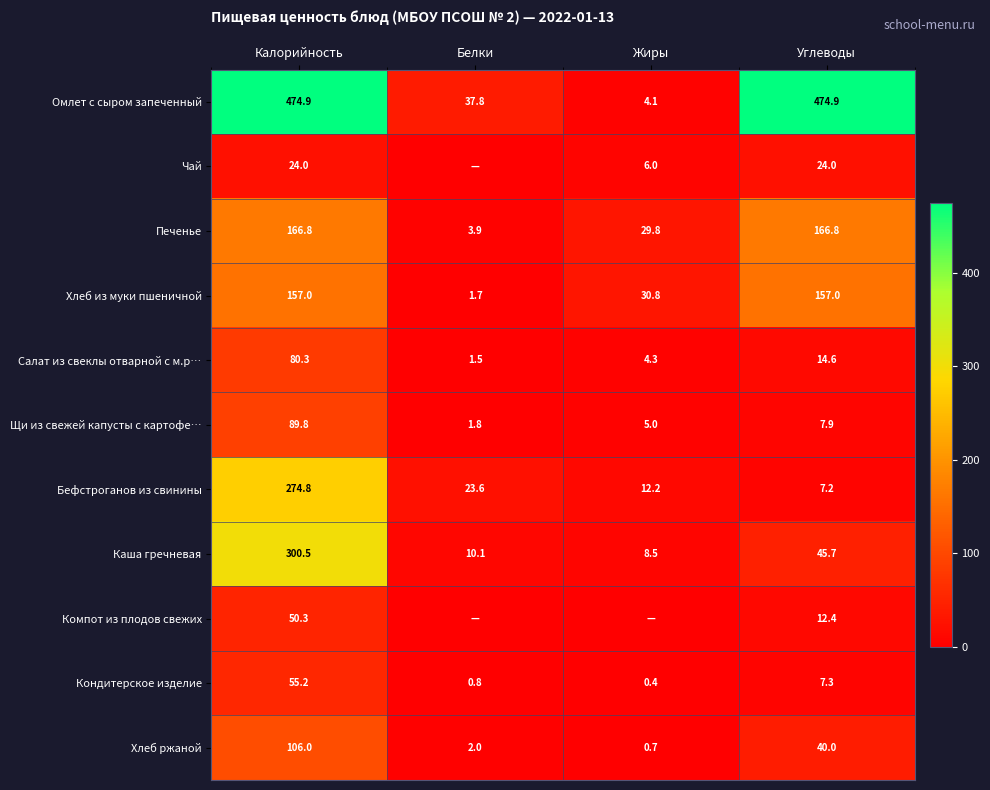

What is the difference between the maximum and minimum values in the Кондитерское изделие series?

54.8